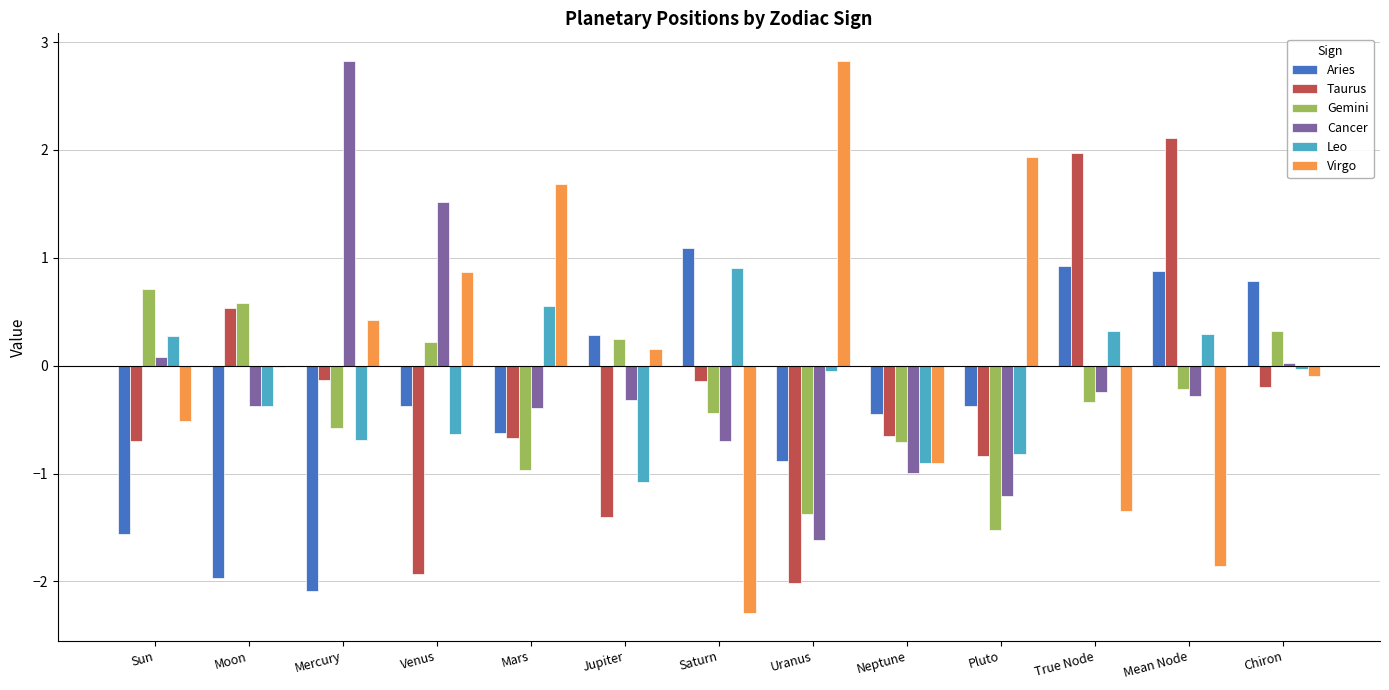

What is the maximum value for Gemini?

0.7